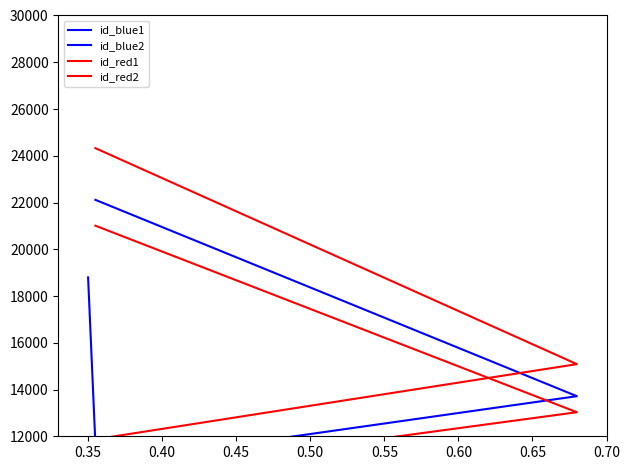

Which series has the largest total across all categories?

id_red1